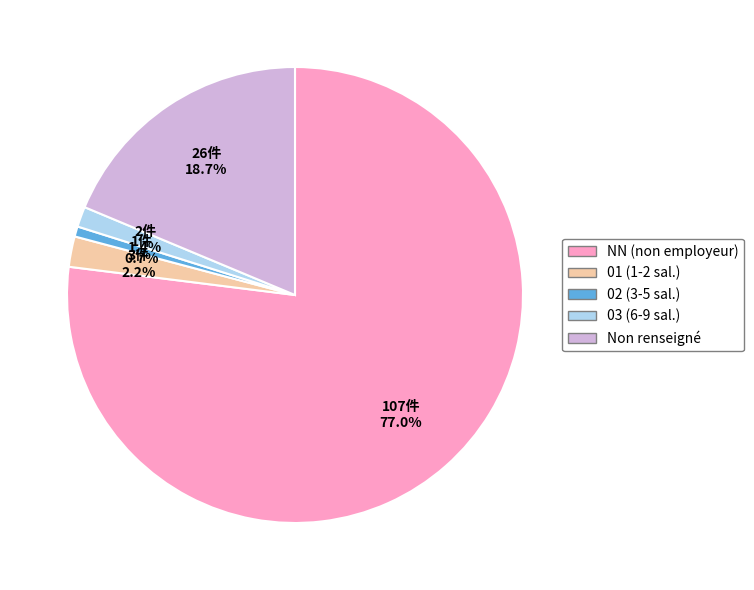

To the nearest percent, what is the average slice percentage?

20%